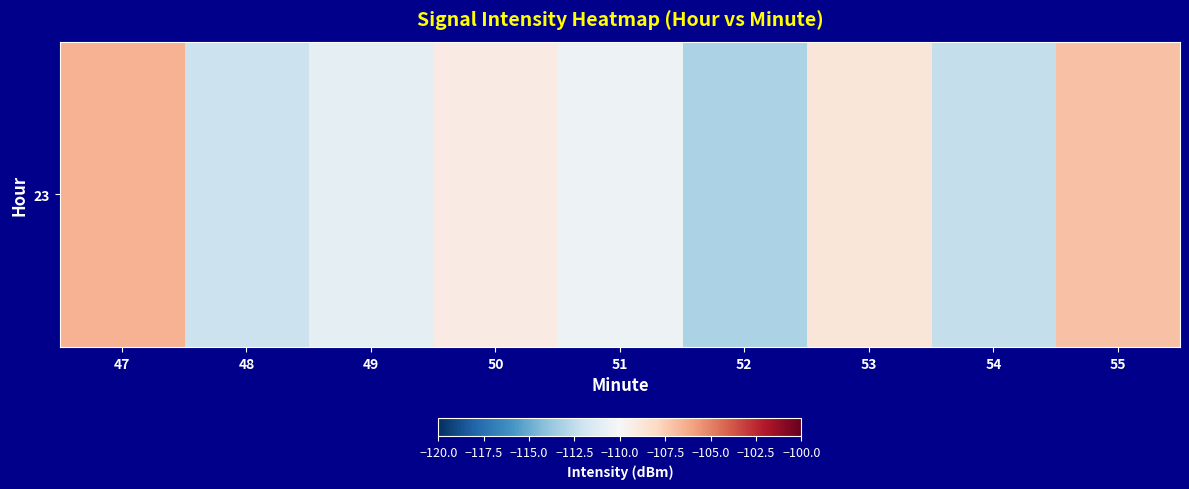

How many values exceed -110?

4